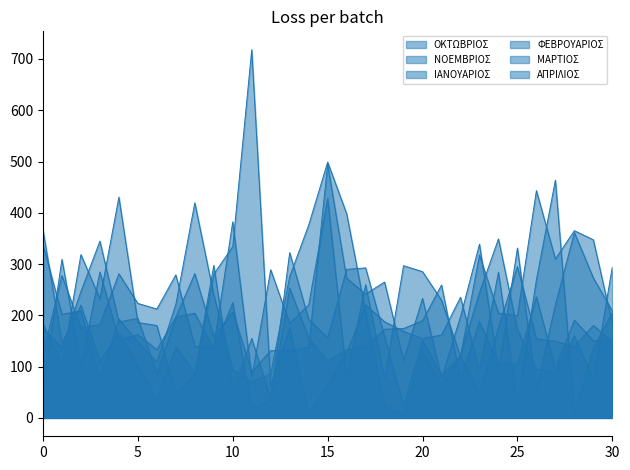

The value of ΜΑΡΤΙΟΣ at 1981-82 is 256.8. True or false?

False